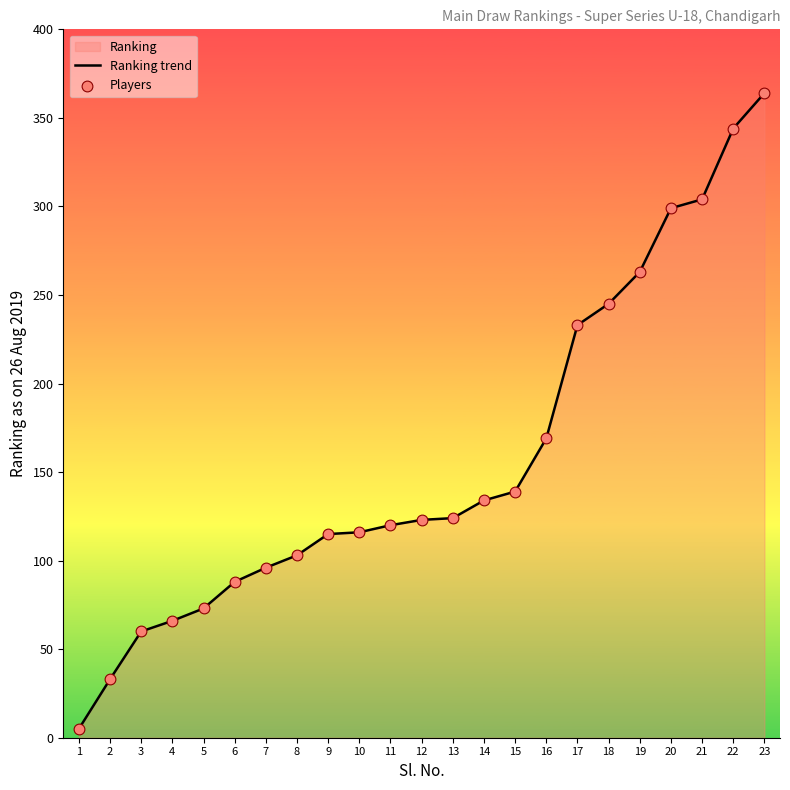

Which series contains the lowest Y value?

Ranking trend